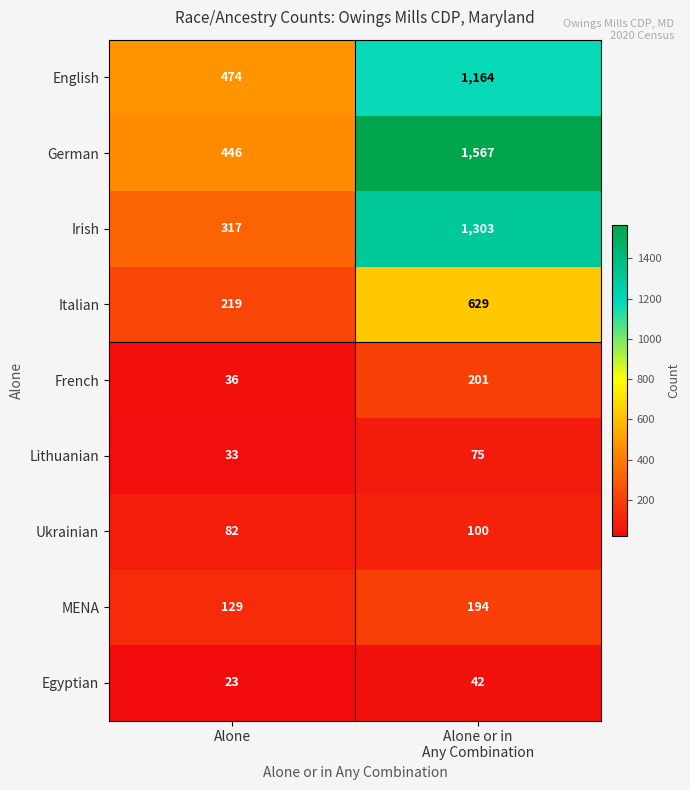

The value of Irish at Alone is 317. True or false?

True